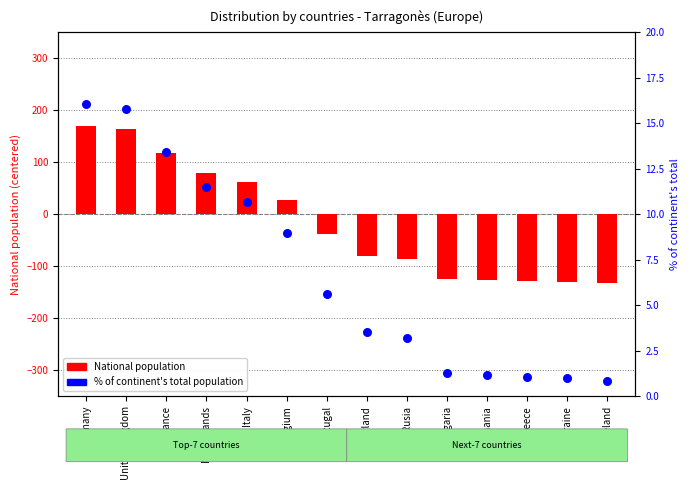

Which series has the widest spread of Y values?

National population